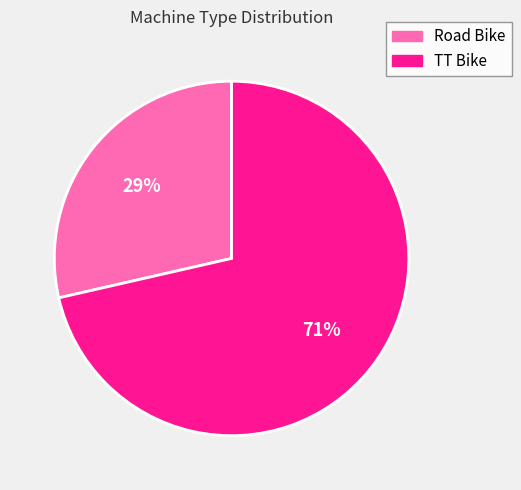

What is the majority slice?

TT Bike